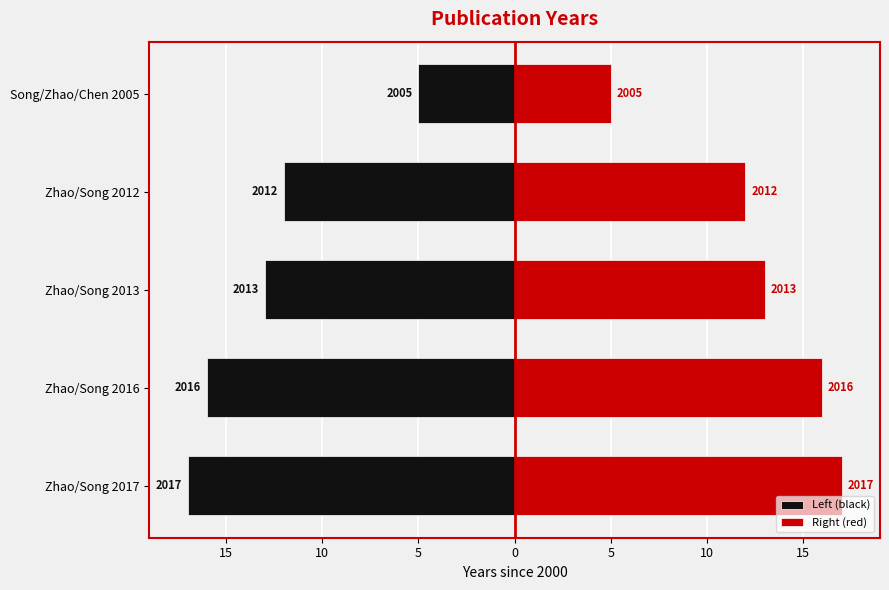

The value of Right (red) at Zhao/Song 2017 is 7. True or false?

False